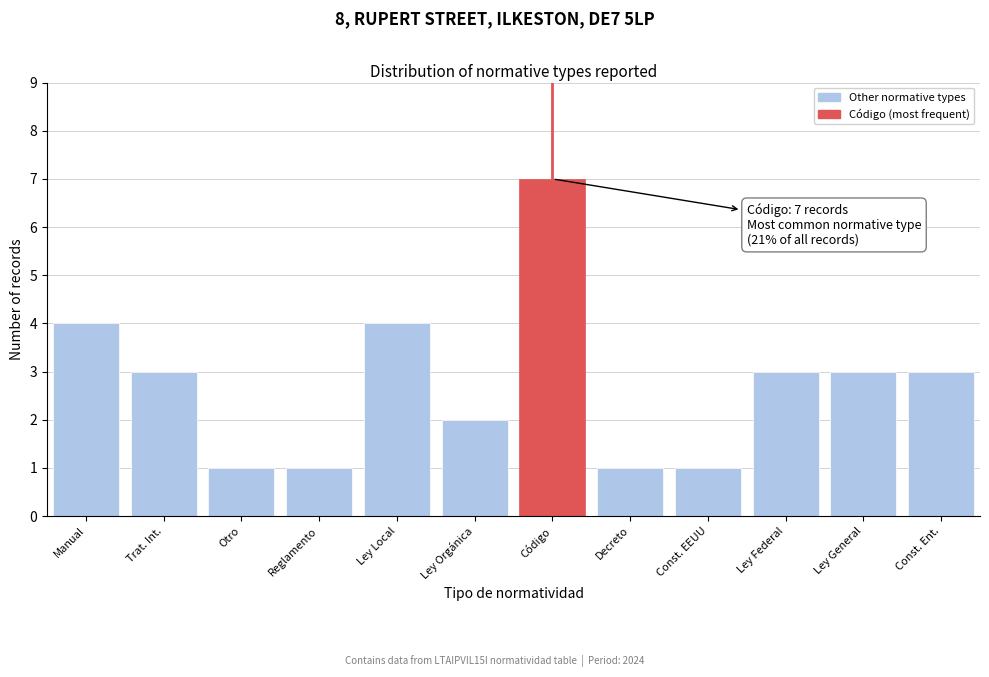

Reading right to left, transcribe all the data shown in this chart.

3	3	3	1	1	7	2	4	1	1	3	4